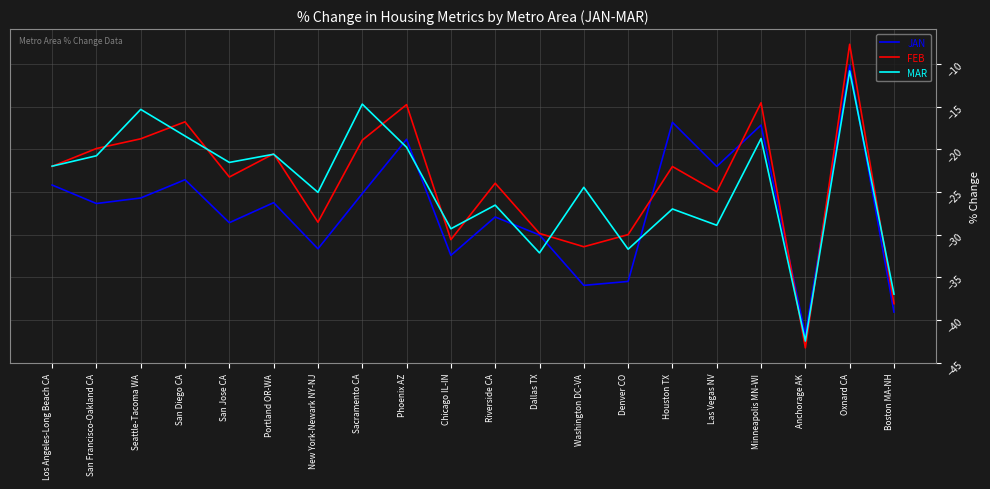

What position from the right is Oxnard CA?

2